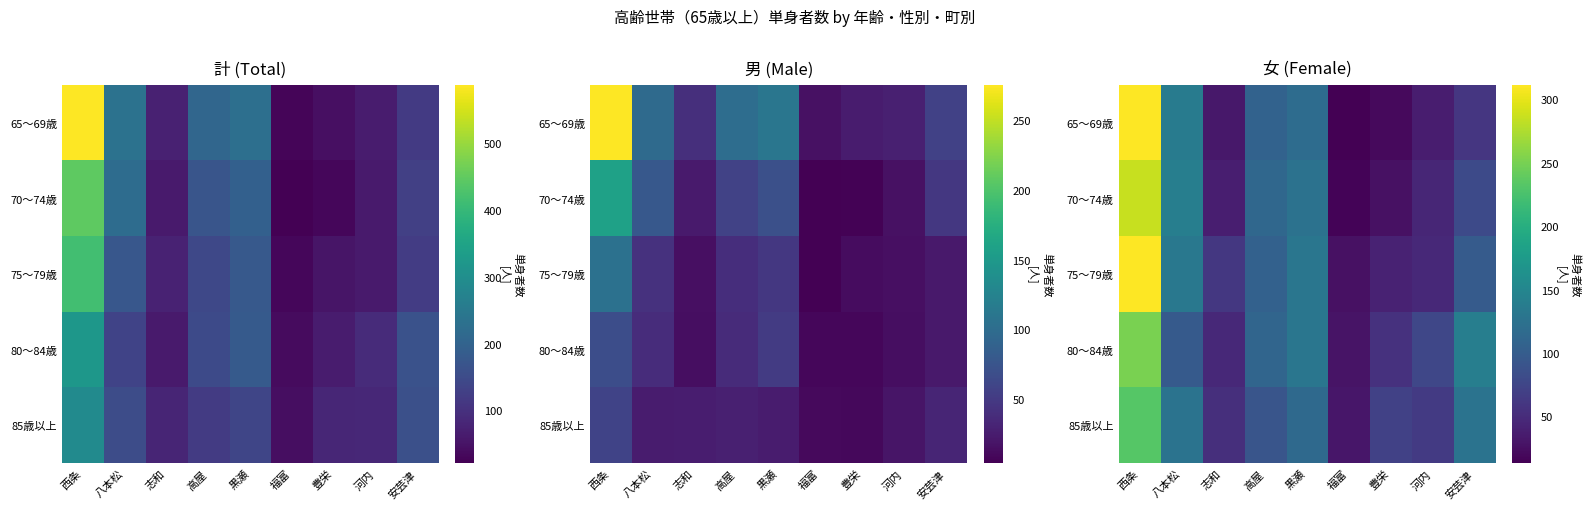

At how many categories does at least one series exceed 58?

8